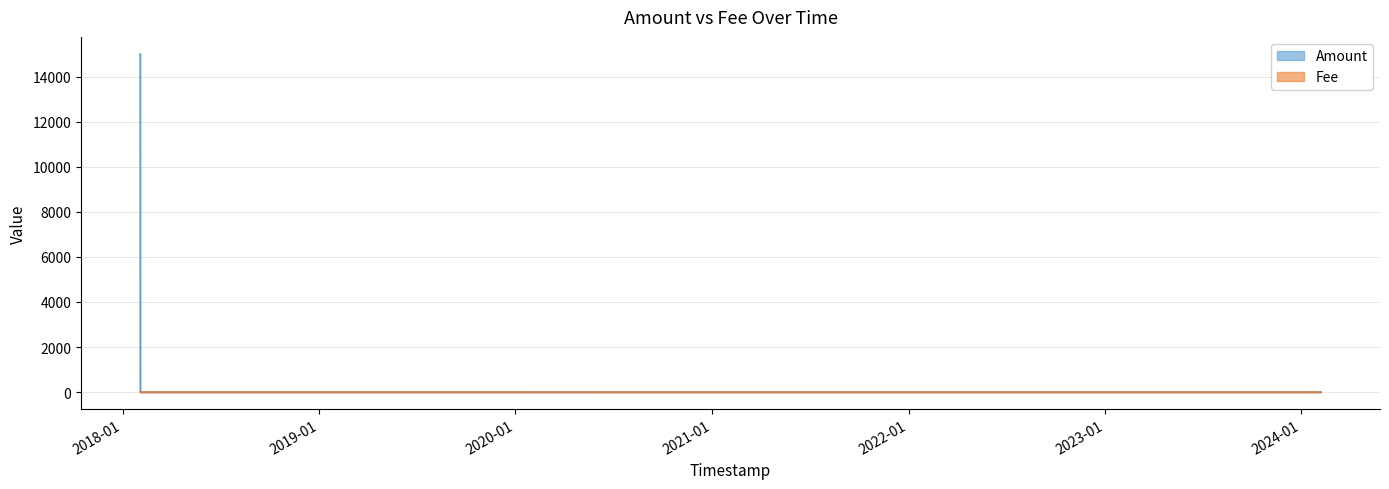

Between 2021-08-13 13:53:54 and 2024-02-06 17:49:23, which is larger?

2021-08-13 13:53:54